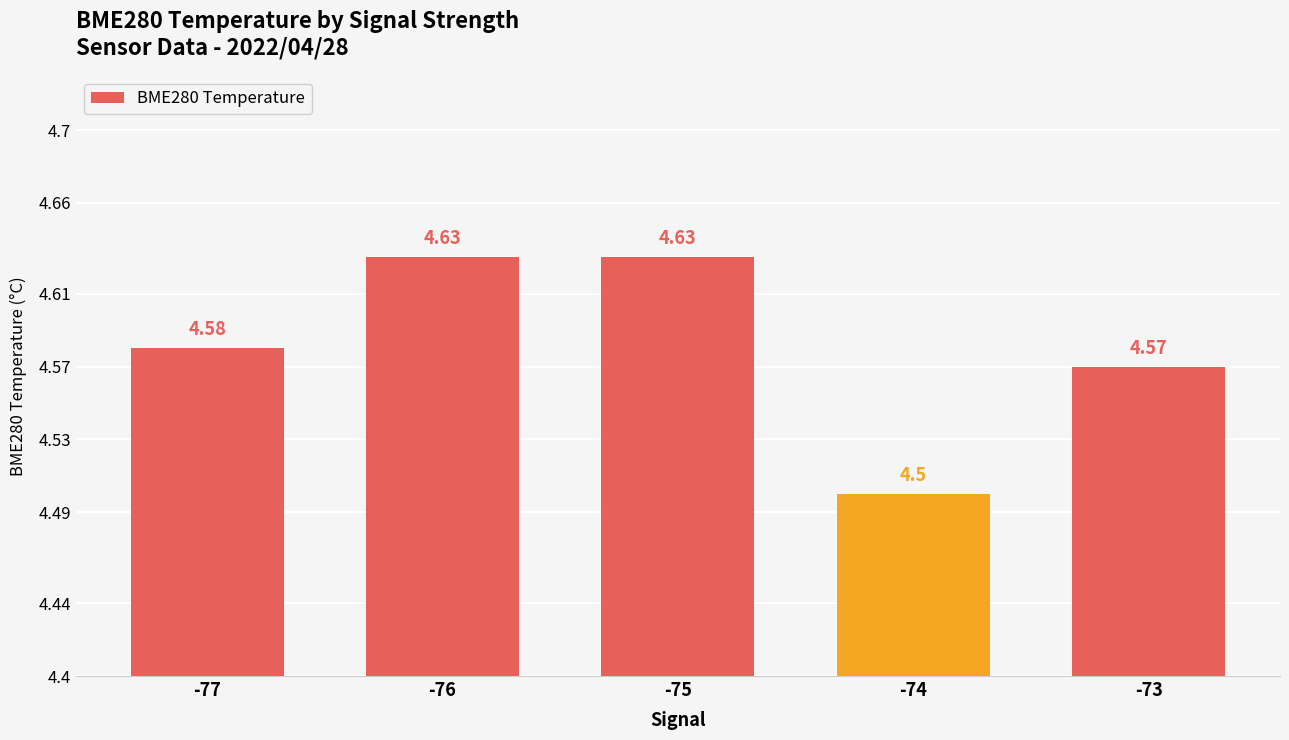

Are the bars horizontal?

No